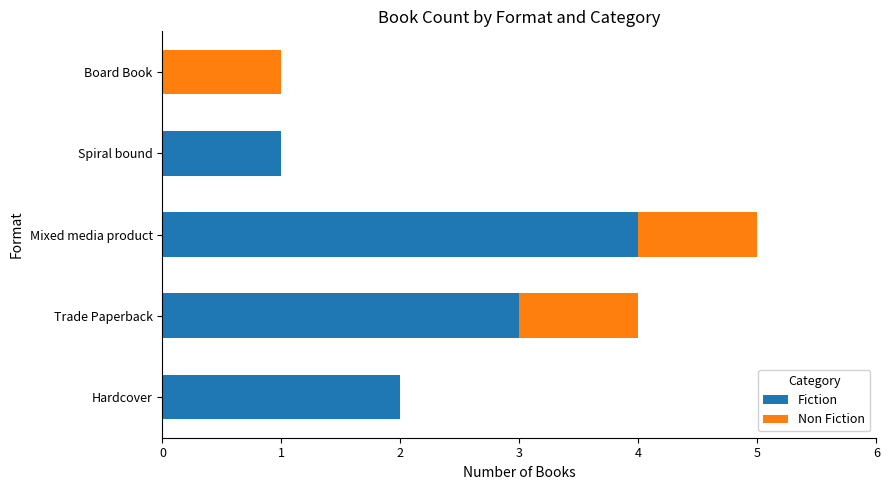

What is the sum of the Fiction values at Trade Paperback and Hardcover?

5